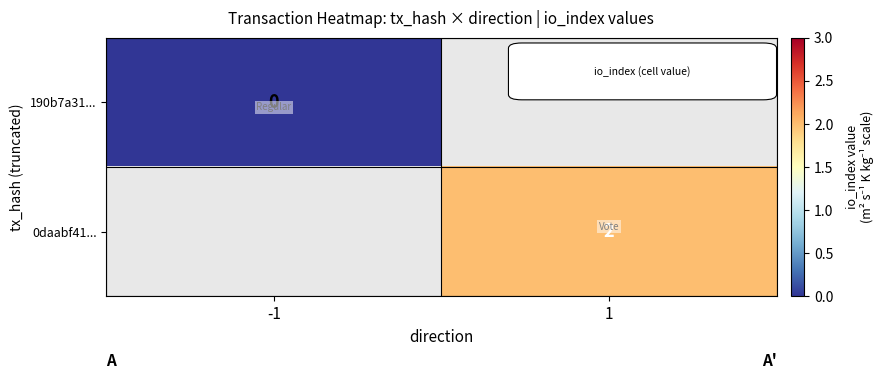

The value of 0daabf41... at 1 is 1. True or false?

False